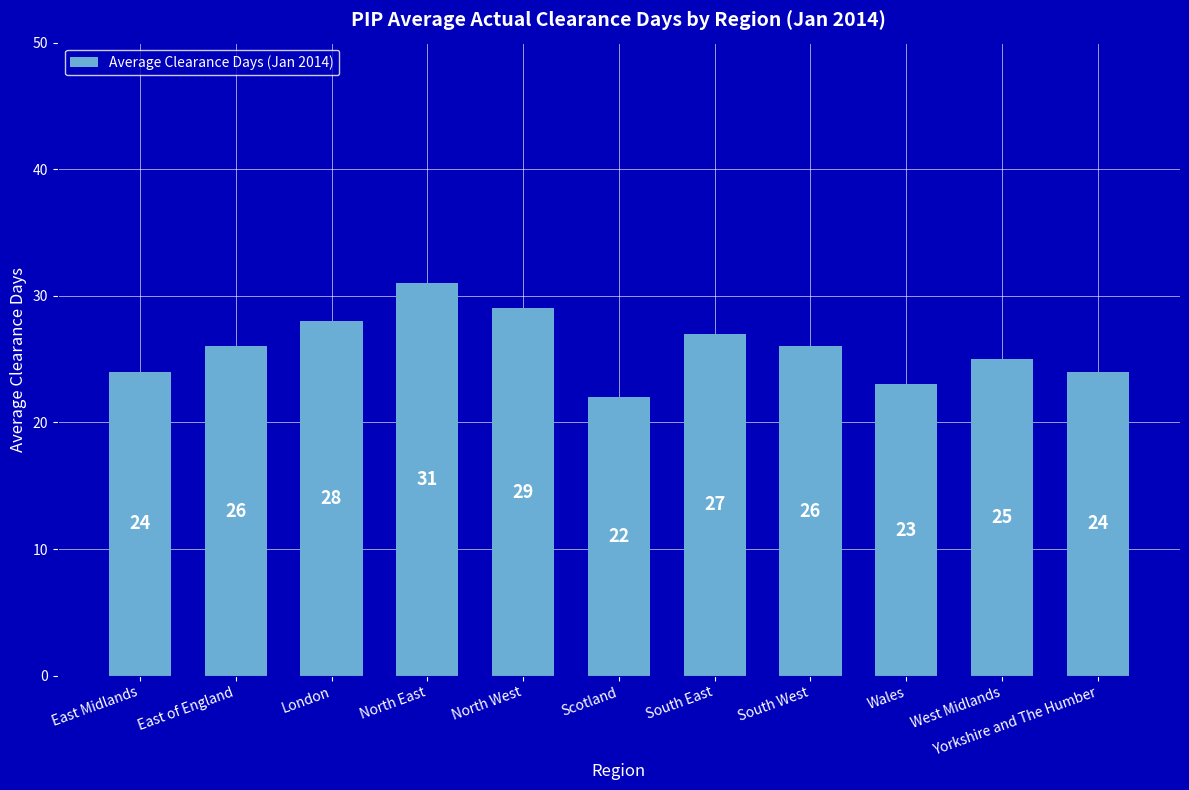

What is the label of the 2nd bar from the right?

West Midlands